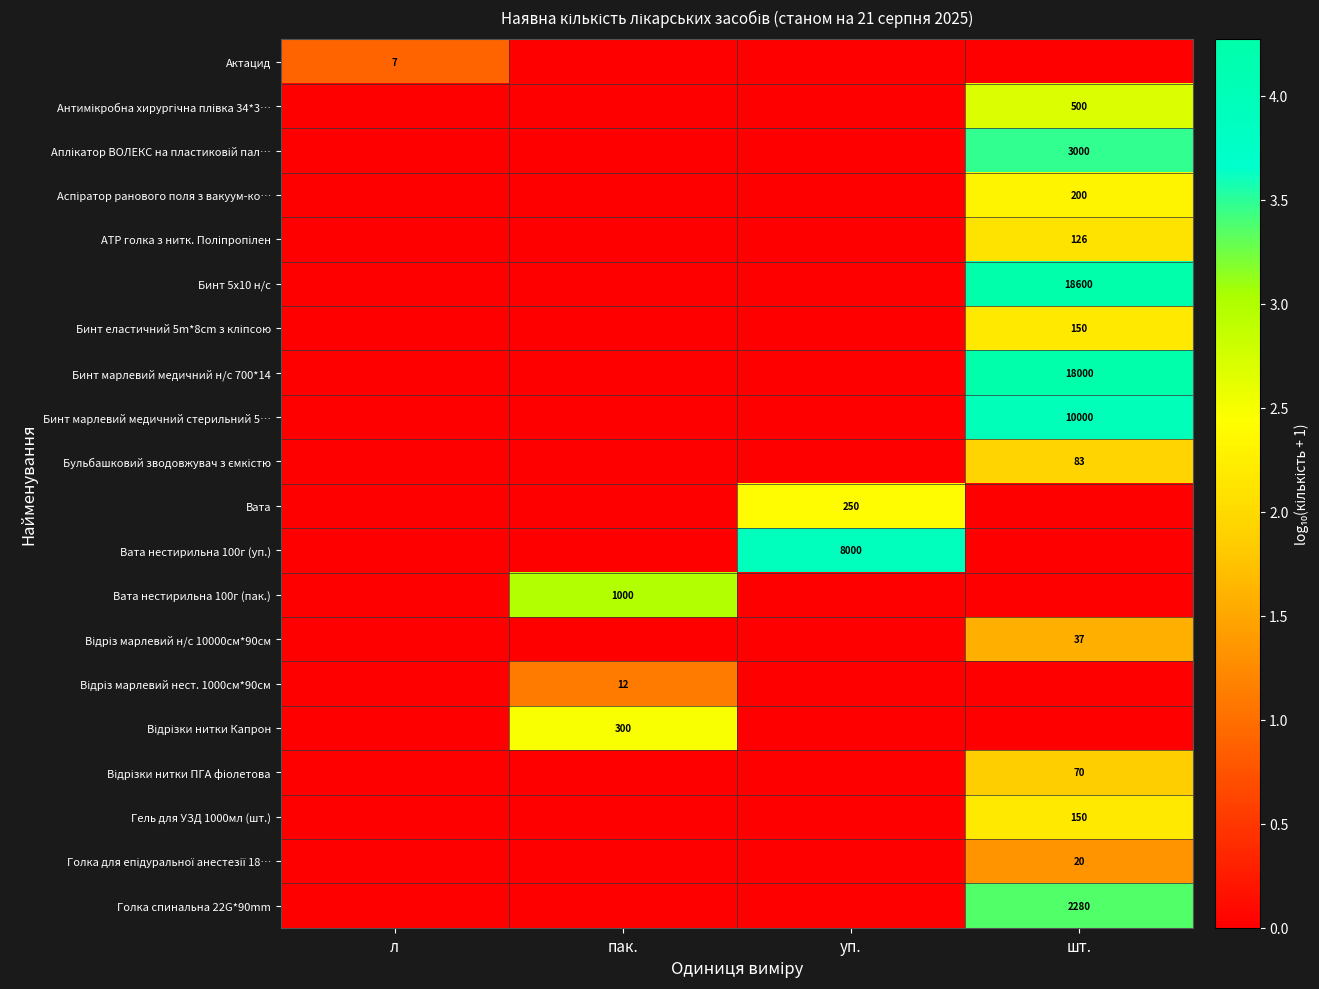

Between уп. and шт., which is larger?

уп.